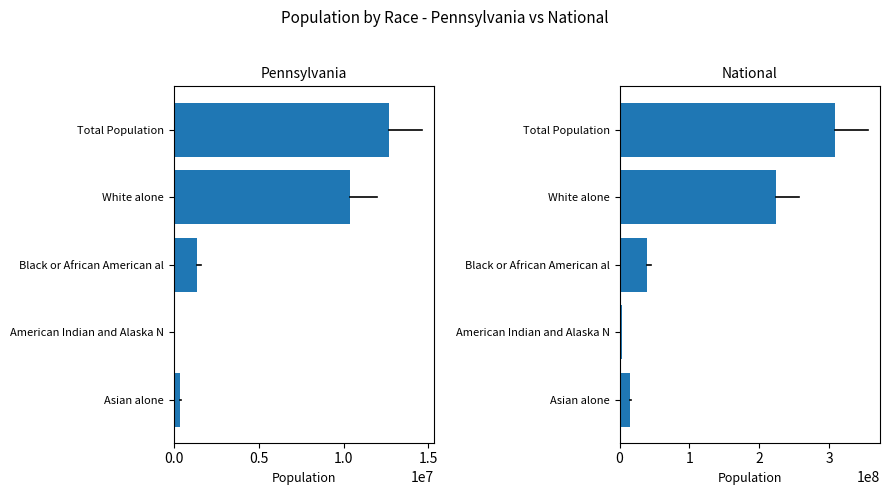

The value of Pennsylvania at Black or African American al is 674370. True or false?

False